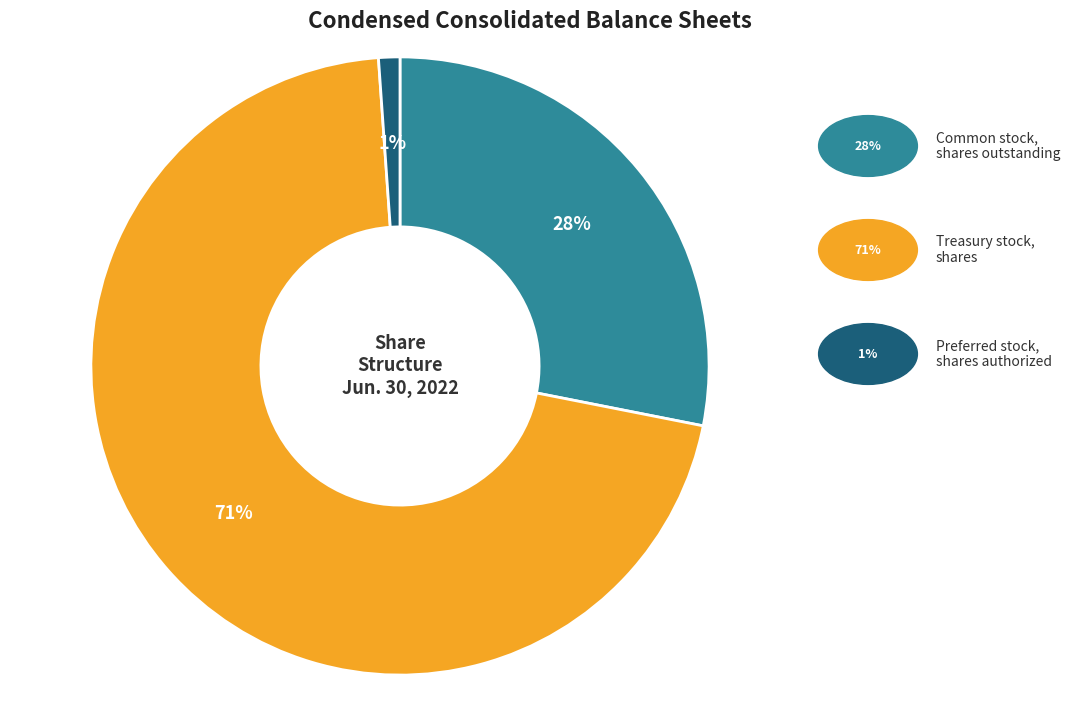

Is there any slice that represents more than half of the pie?

Yes